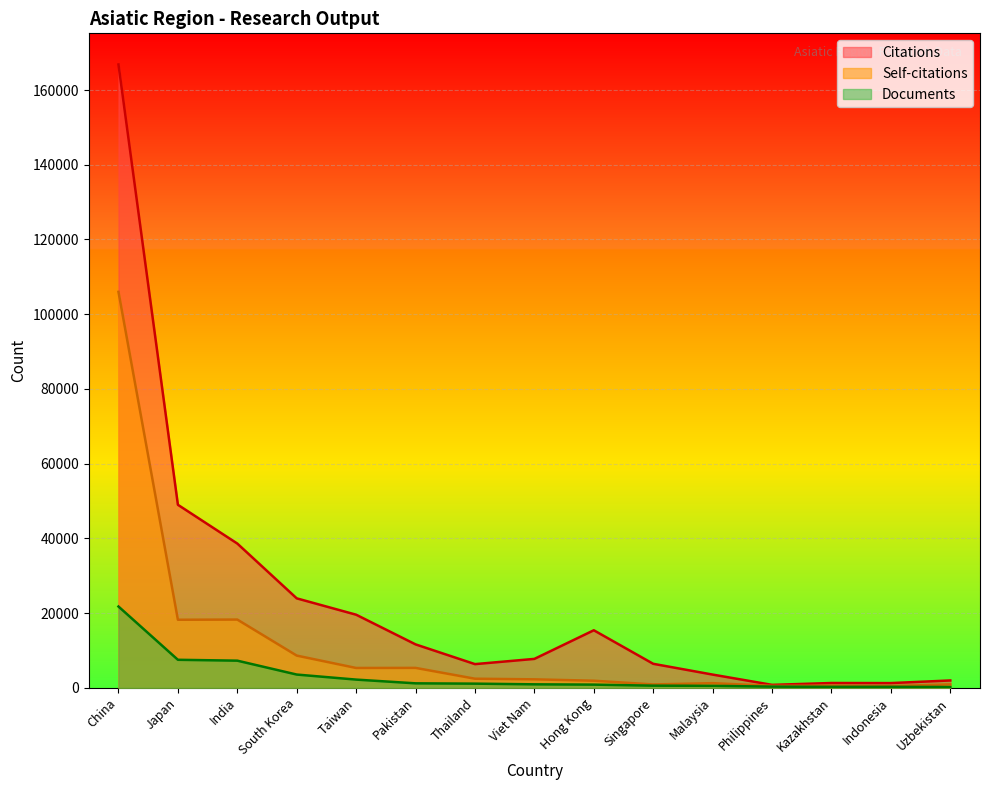

What is the label of the 13th point from the left?

Kazakhstan